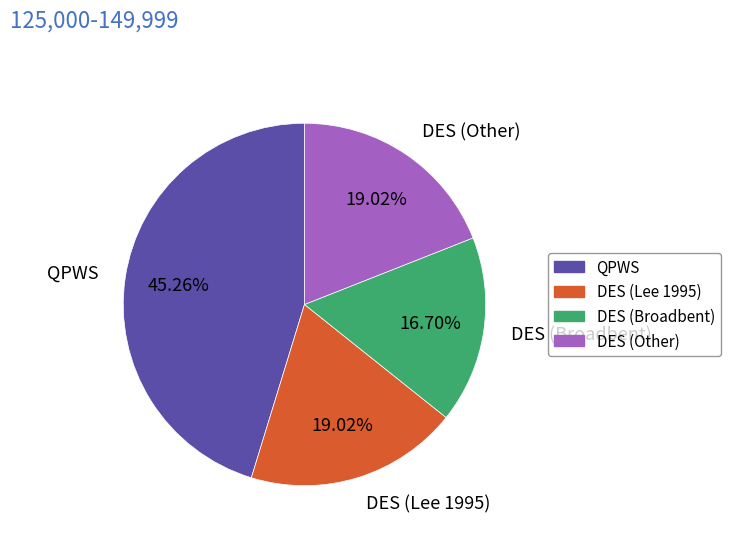

Is DES (Lee 1995) the majority of the pie?

No